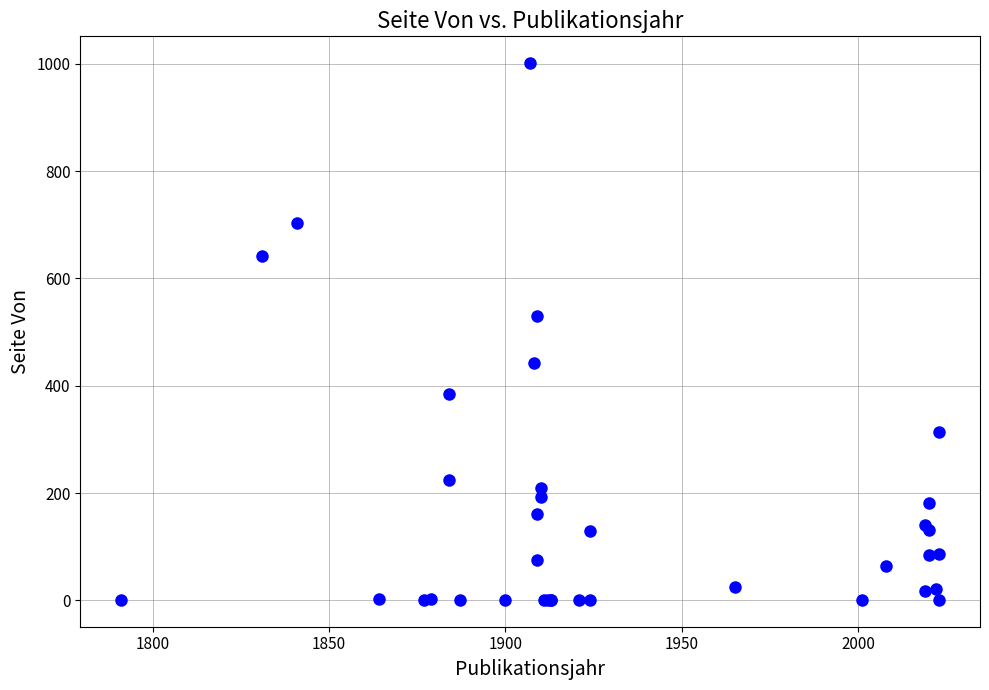

What Y value in the scatter plot is closest to 501?

529